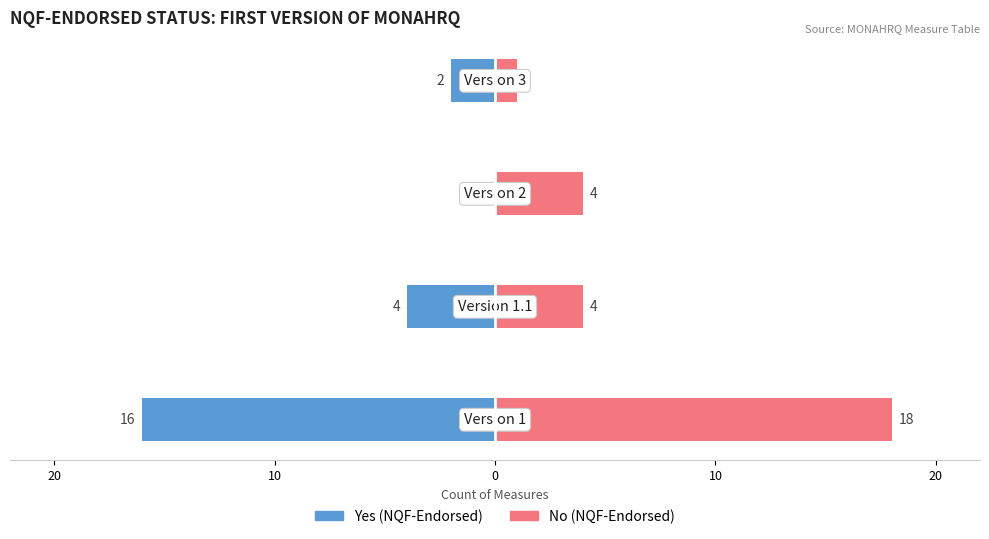

Is the value of Yes (NQF-Endorsed) at 20 greater than the value of No (NQF-Endorsed) at 10?

No